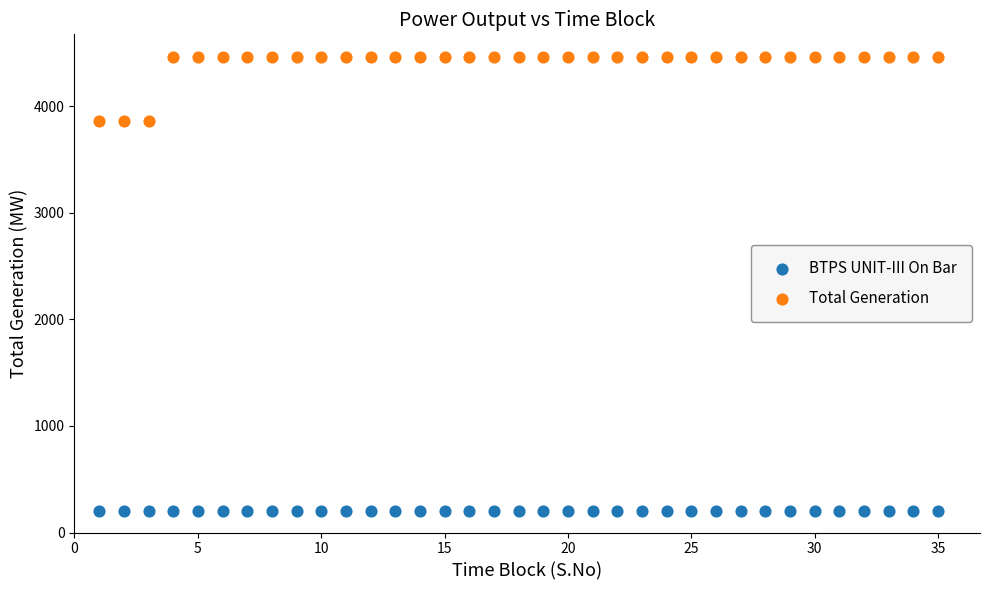

Which series reaches the minimum Y coordinate?

BTPS UNIT-III On Bar